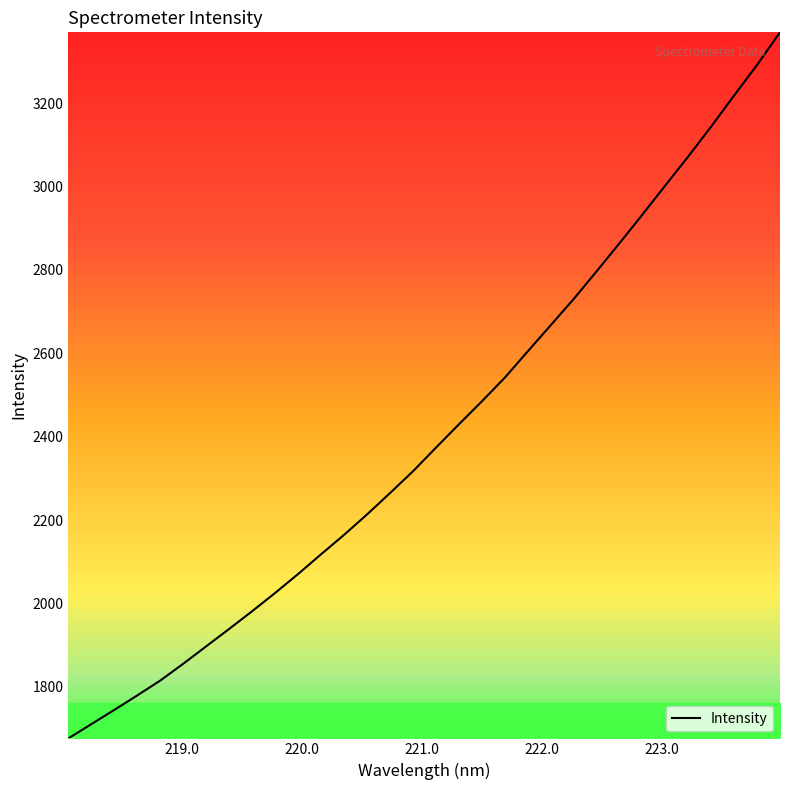

What is the difference between the maximum and minimum values?

1694.0